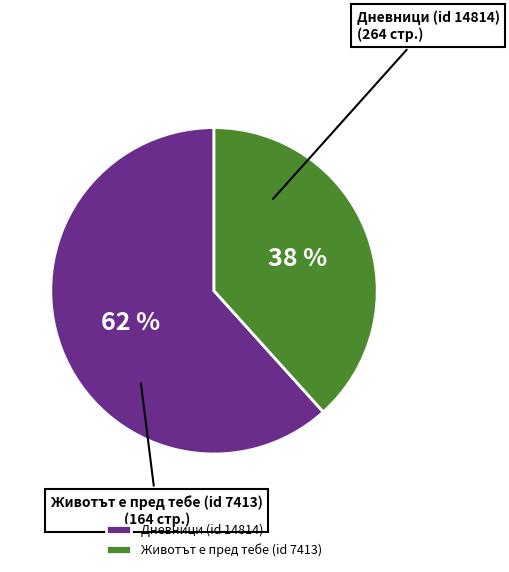

The Дневници (id 14814) slice represents 76% of the pie. True or false?

False